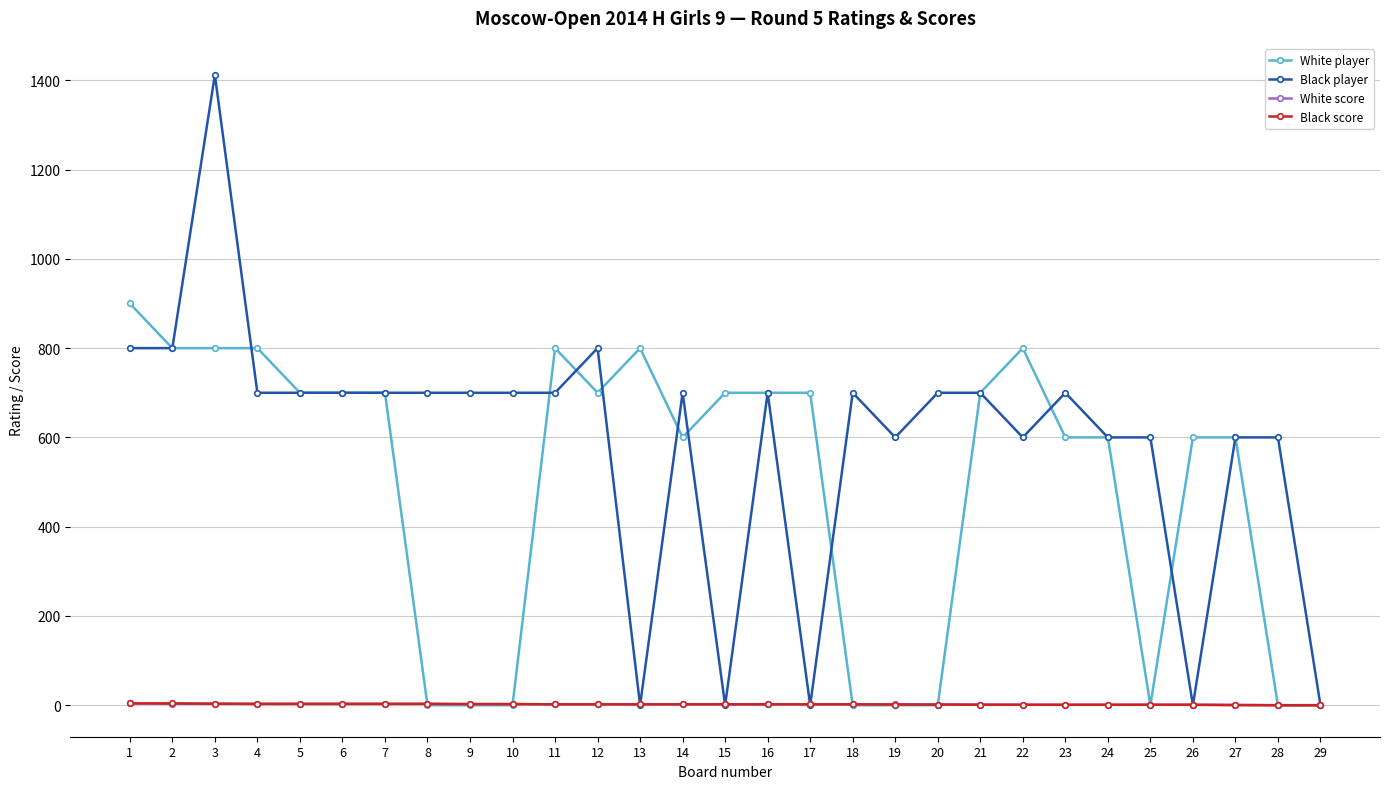

What is the difference between the second highest and second lowest values in the Black score series?

4.0